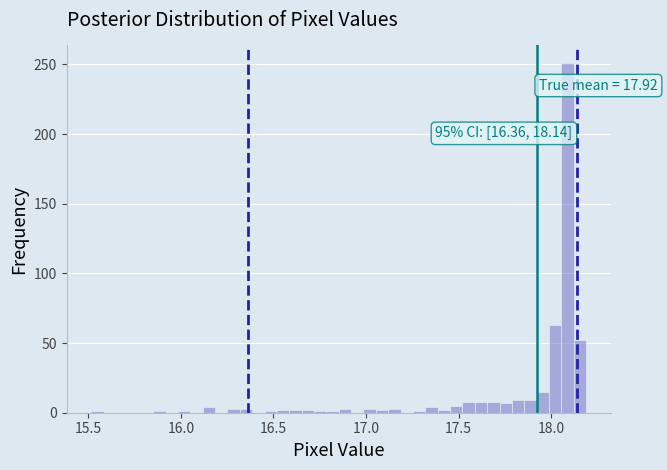

Around what value on the x-axis is the tallest bar? Give the approximate position of its centre, as read against the axis.

18.10